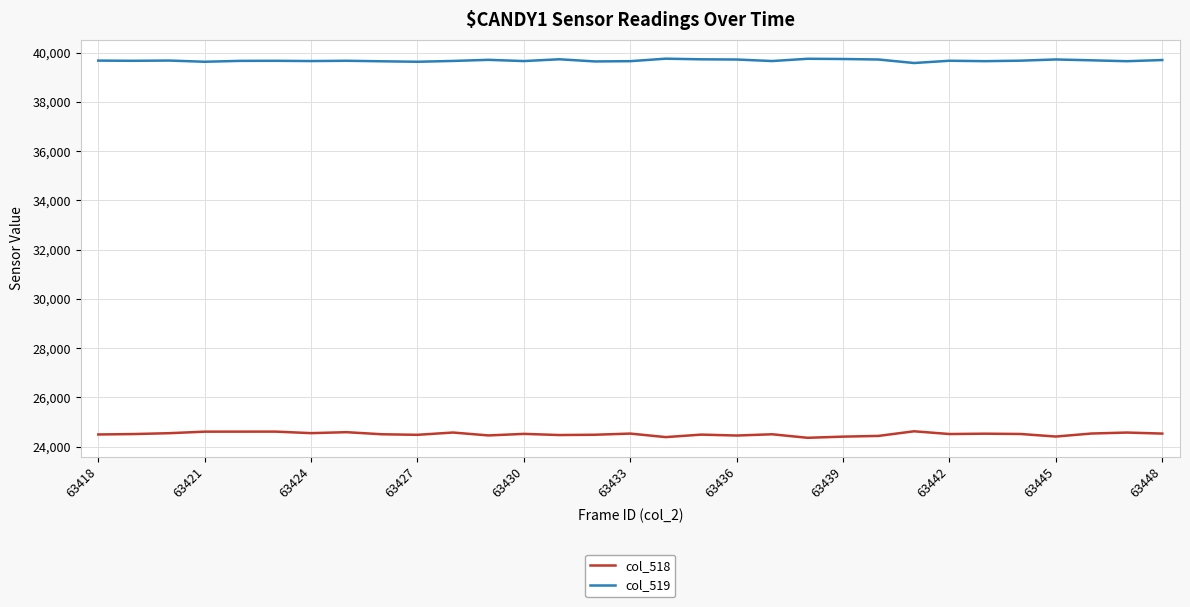

Rank the series by their average value, from highest to lowest.

col_519, col_518